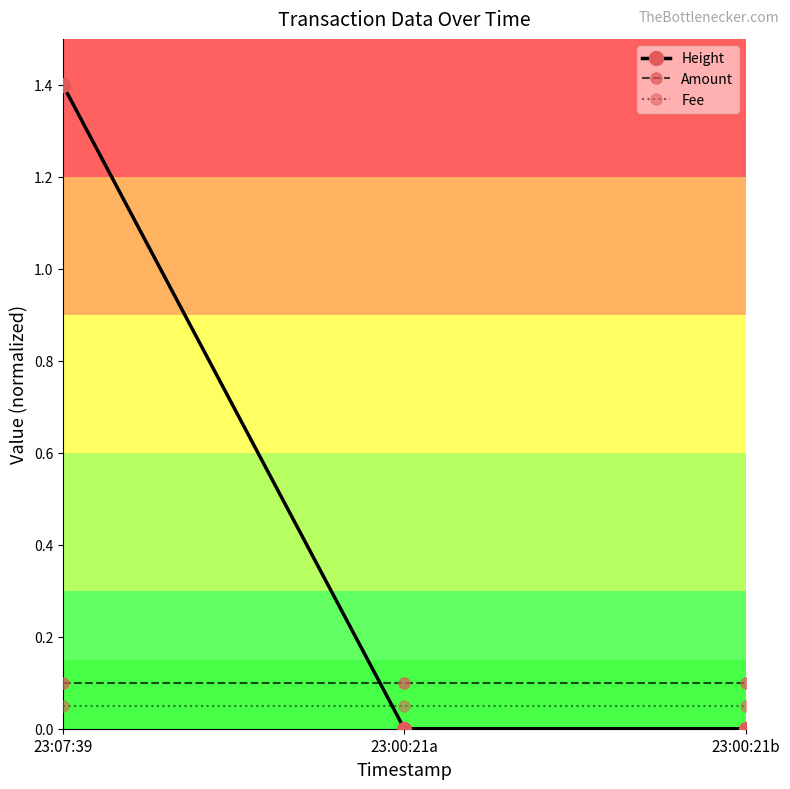

How many series are shown in this chart?

3